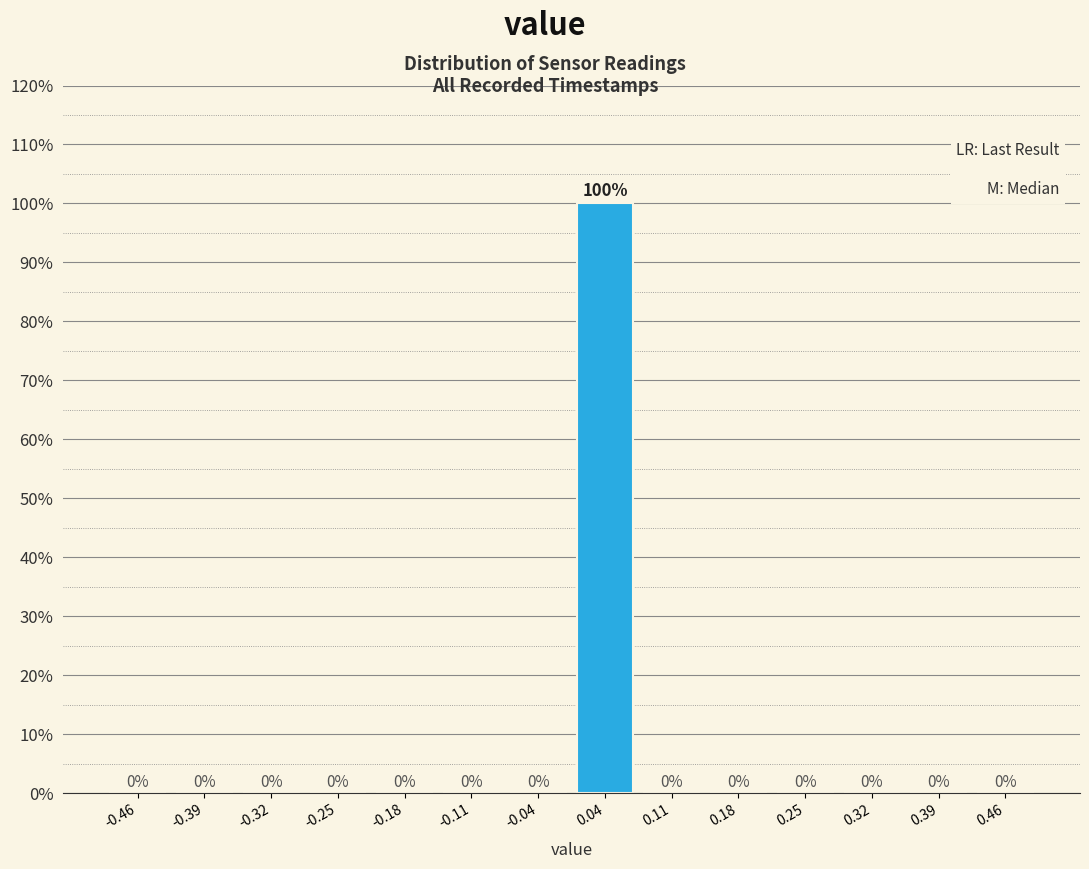

Reading left to right, list every bar in this chart as the range it spans on the x-axis followed by its height. The bar edges are not printed on the chart, so give them approximately, as read against the axis.

-0.50 to -0.43: 0
-0.43 to -0.36: 0
-0.36 to -0.29: 0
-0.29 to -0.21: 0
-0.21 to -0.14: 0
-0.14 to -0.07: 0
-0.07 to 0.00: 0
0.00 to 0.07: 100
0.07 to 0.14: 0
0.14 to 0.21: 0
0.21 to 0.29: 0
0.29 to 0.36: 0
0.36 to 0.43: 0
0.43 to 0.50: 0